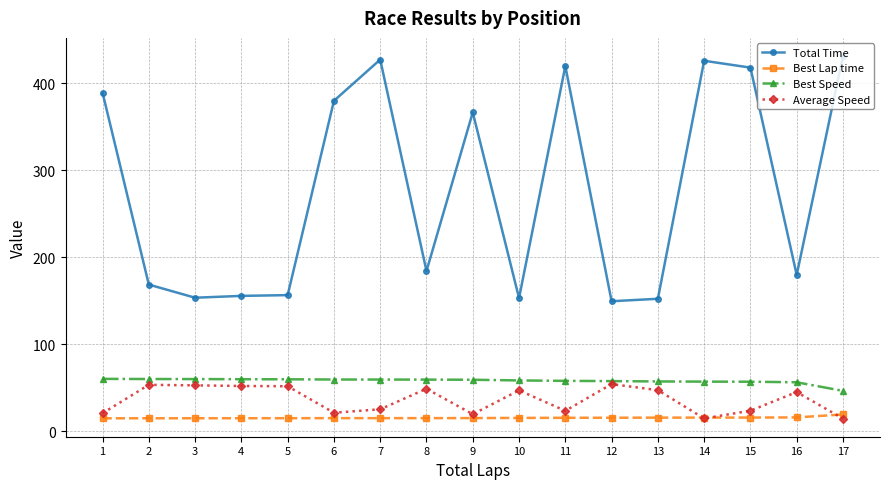

True or false: Average Speed has more than 1 interior local peaks.

True